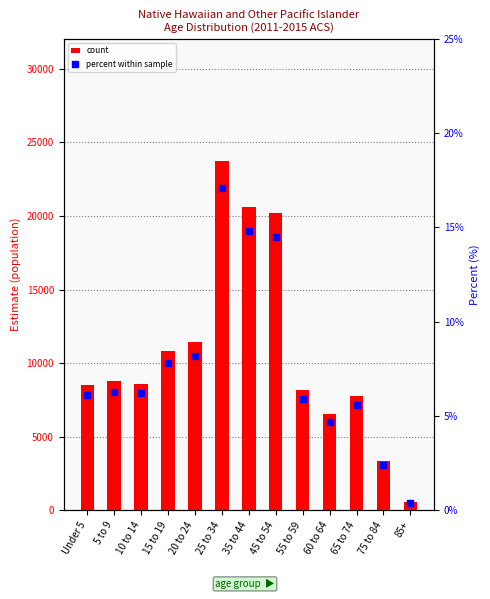

Which series has the largest total across all categories?

count